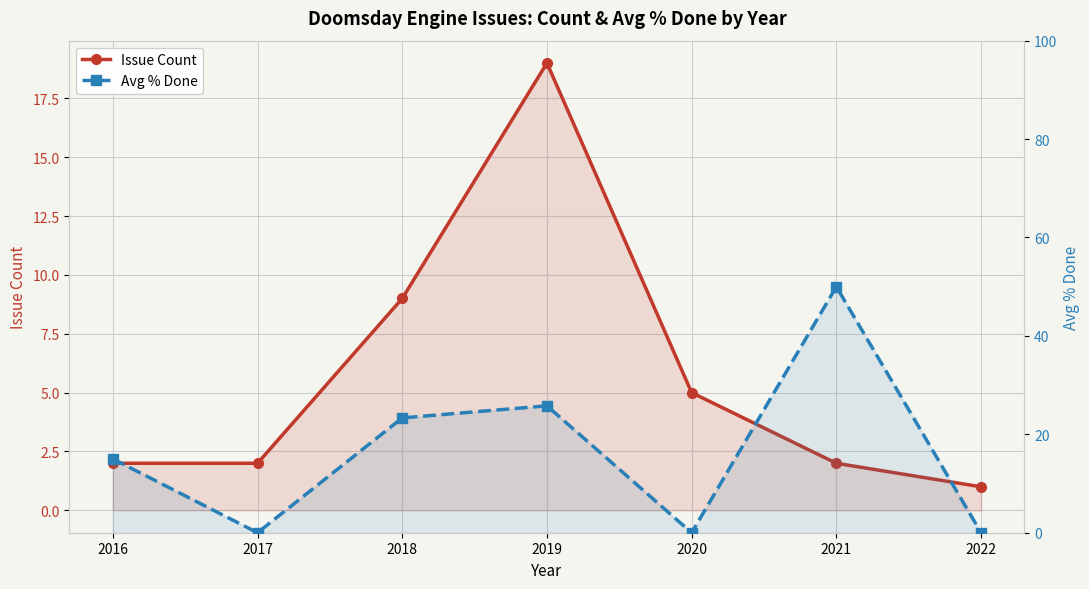

Which has a higher value, 2019 or 2022?

2019